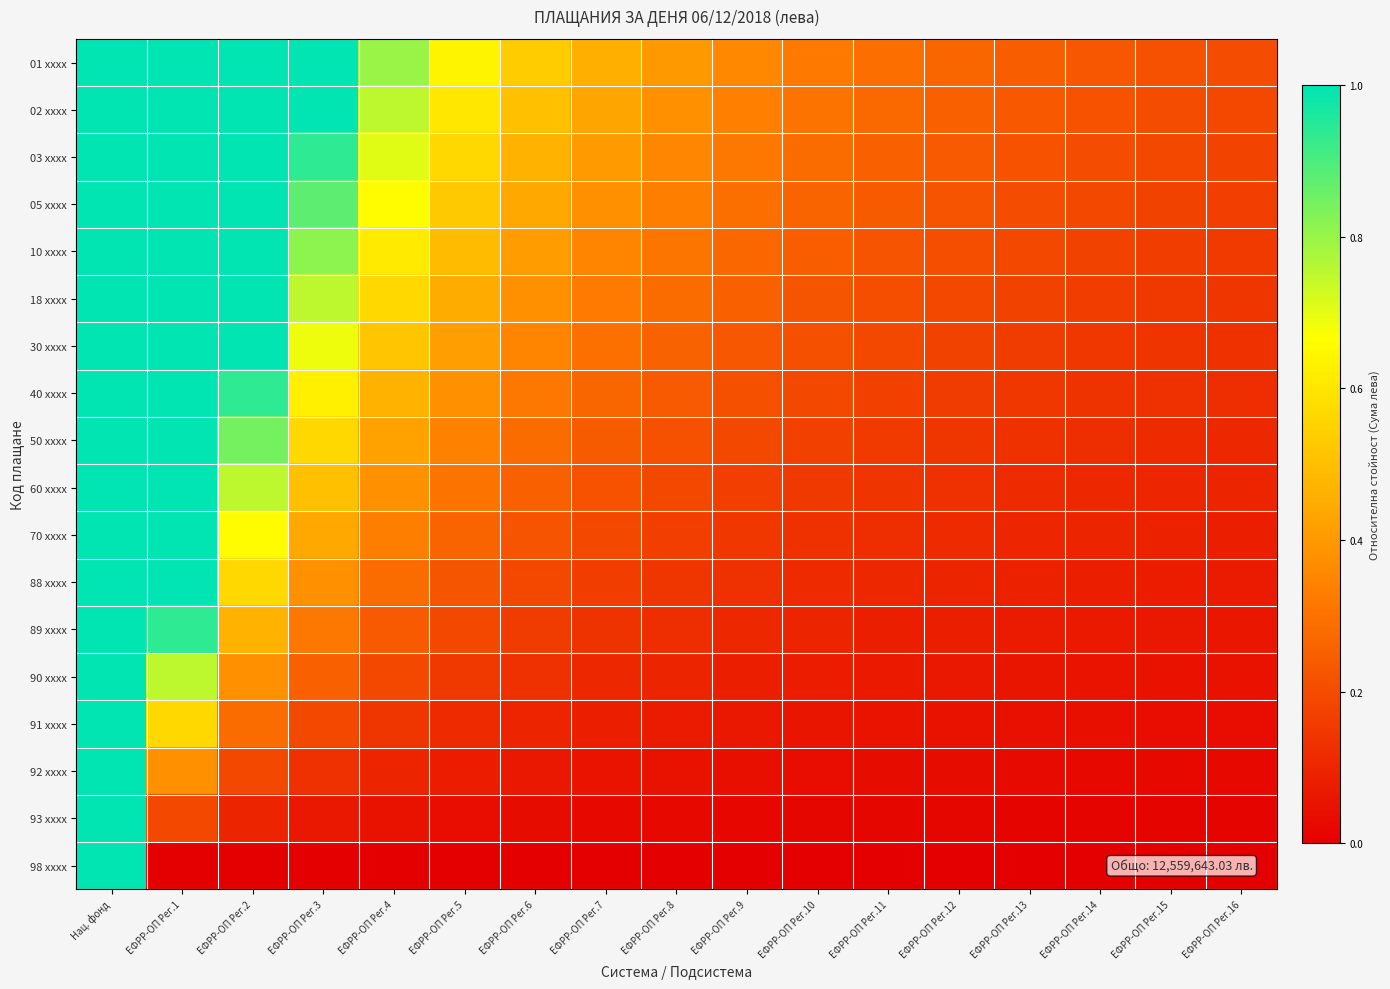

Which series has the largest range (max minus min)?

98 xxxx